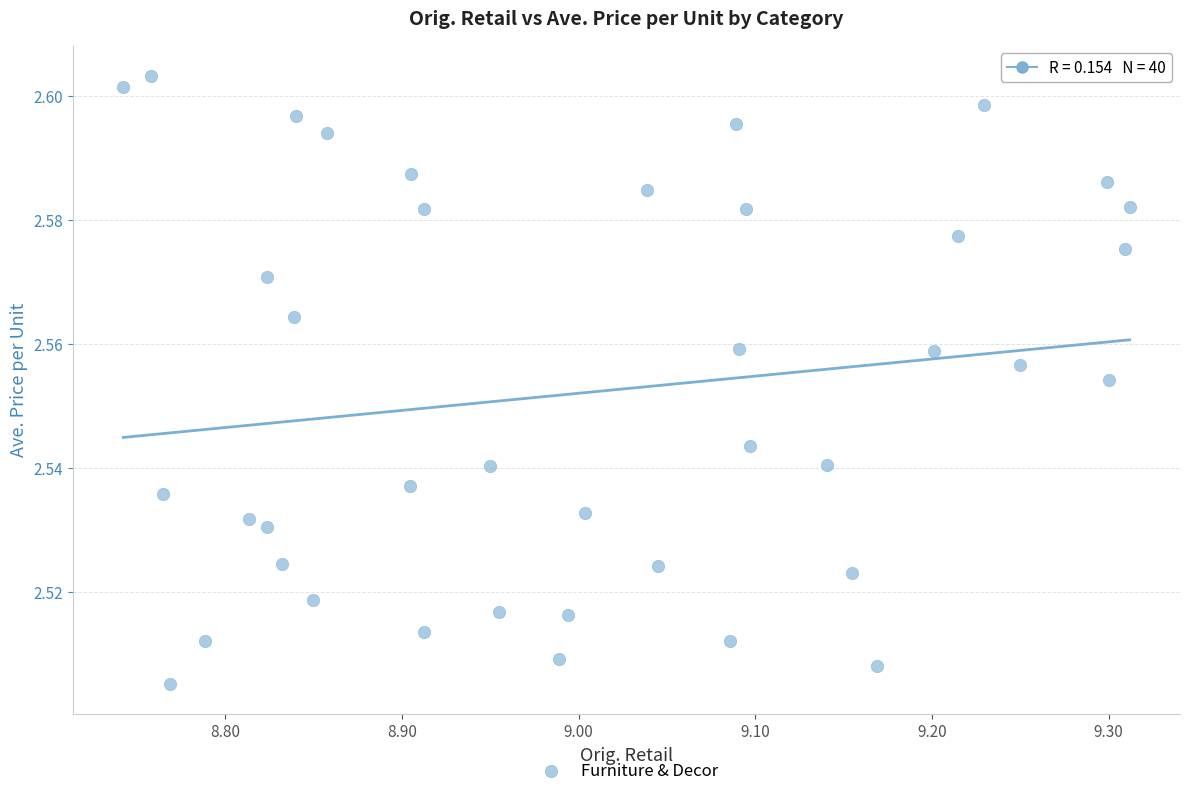

What is the range of X values (max minus min)?

0.6